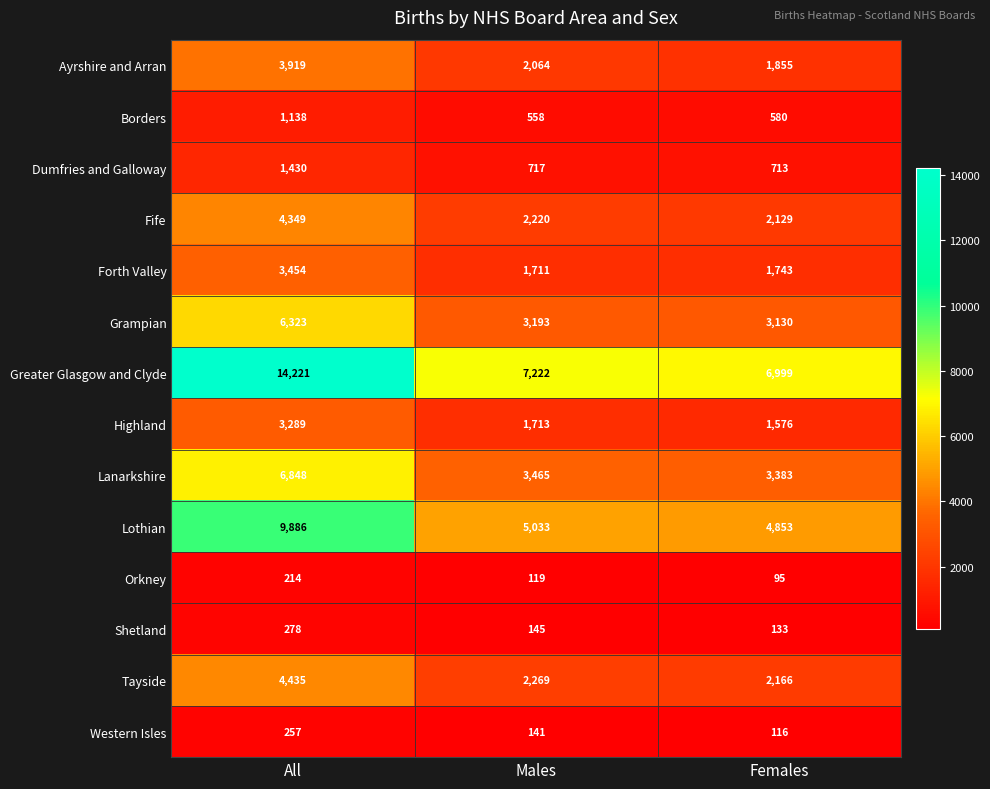

Which series changed the most between Males and Females?

Greater Glasgow and Clyde